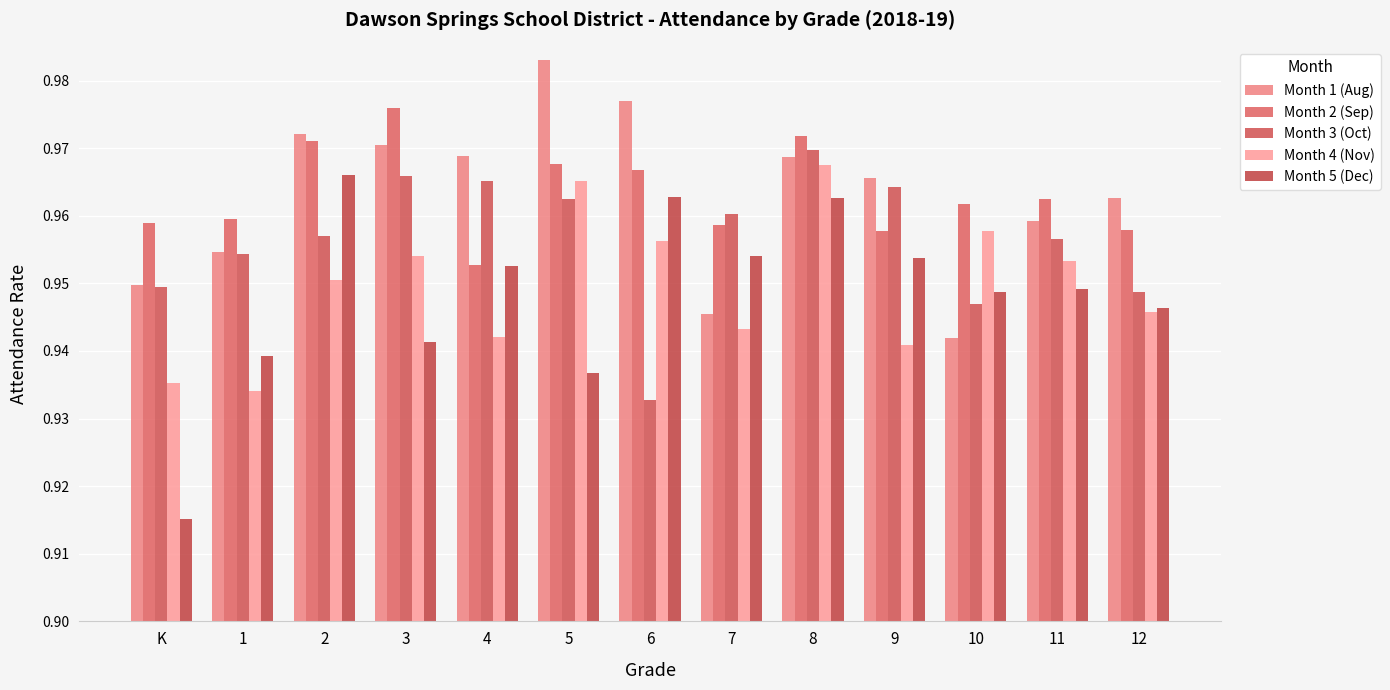

How many data points does each series have?

13